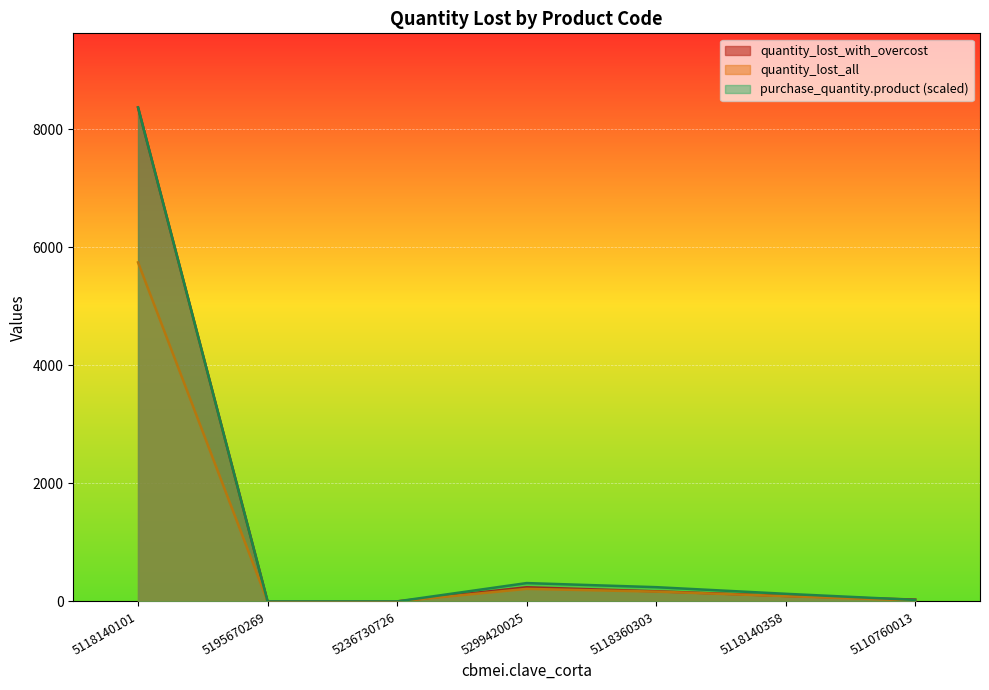

True or false: quantity_lost_all and quantity_lost_with_overcost cross at least once.

False